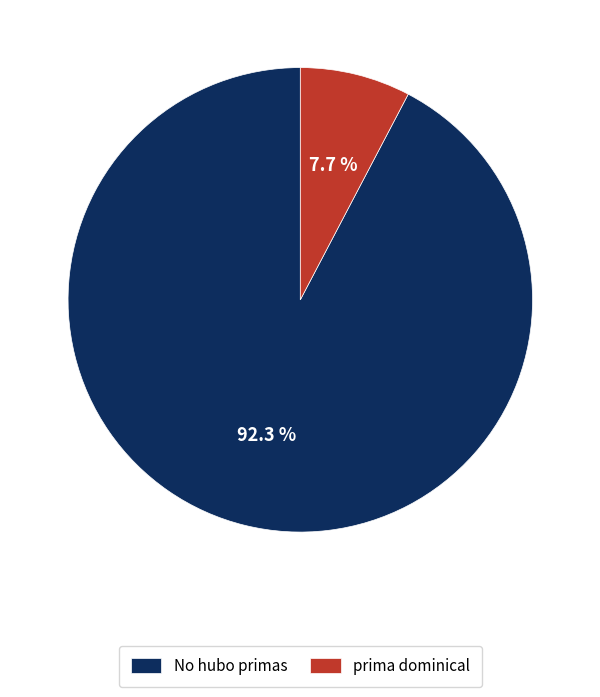

Rank the categories by value from highest to lowest.

No hubo primas, prima dominical